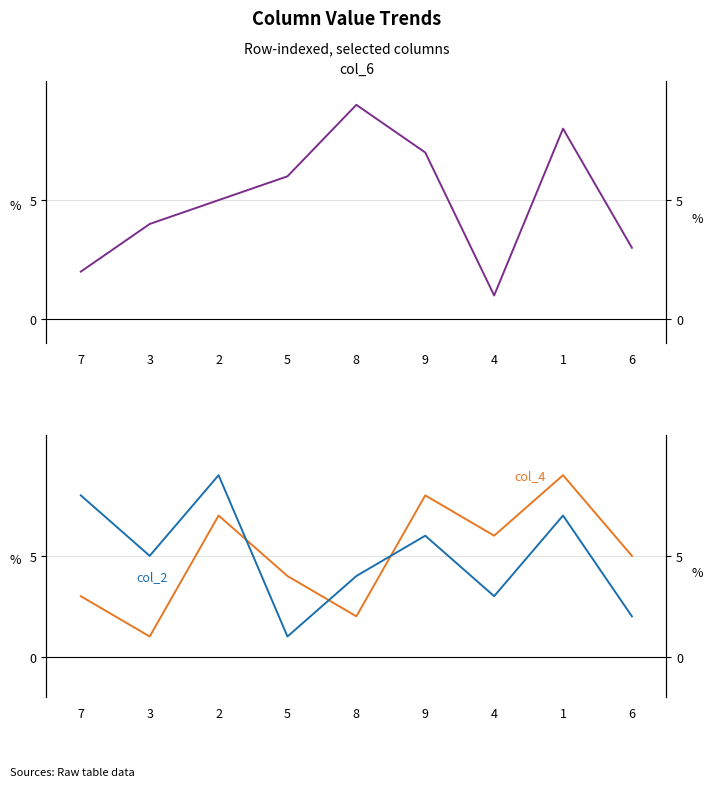

Does the chart display data point markers on the line(s)?

No